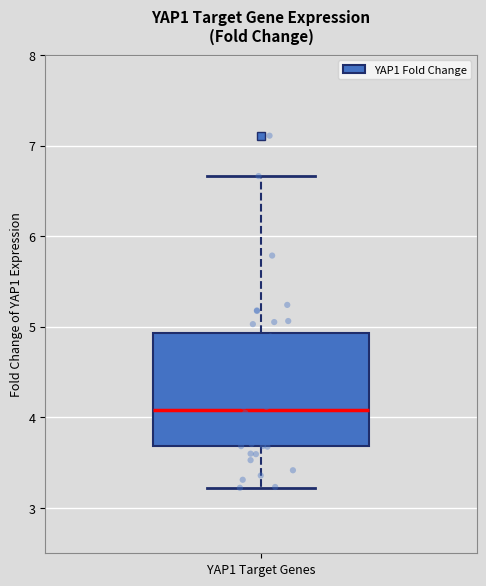

Transcribe this box plot: give where the median line is, the range the box spans, and where the two whiskers end, as read against the y-axis. The values are not printed on the chart, so give them approximately, as read against the axis.

median 4.1, box 3.7 to 4.9, whiskers 3.2 to 6.7